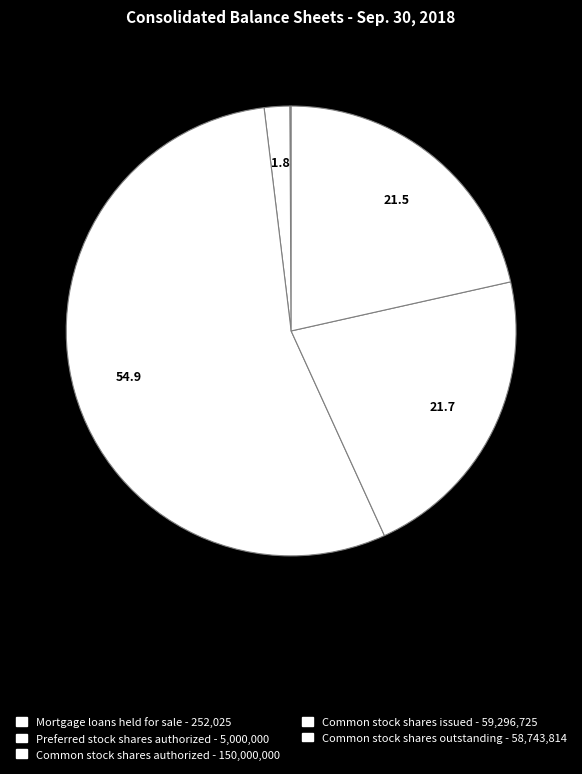

True or false: Common stock shares issued accounts for 11% of the total.

False